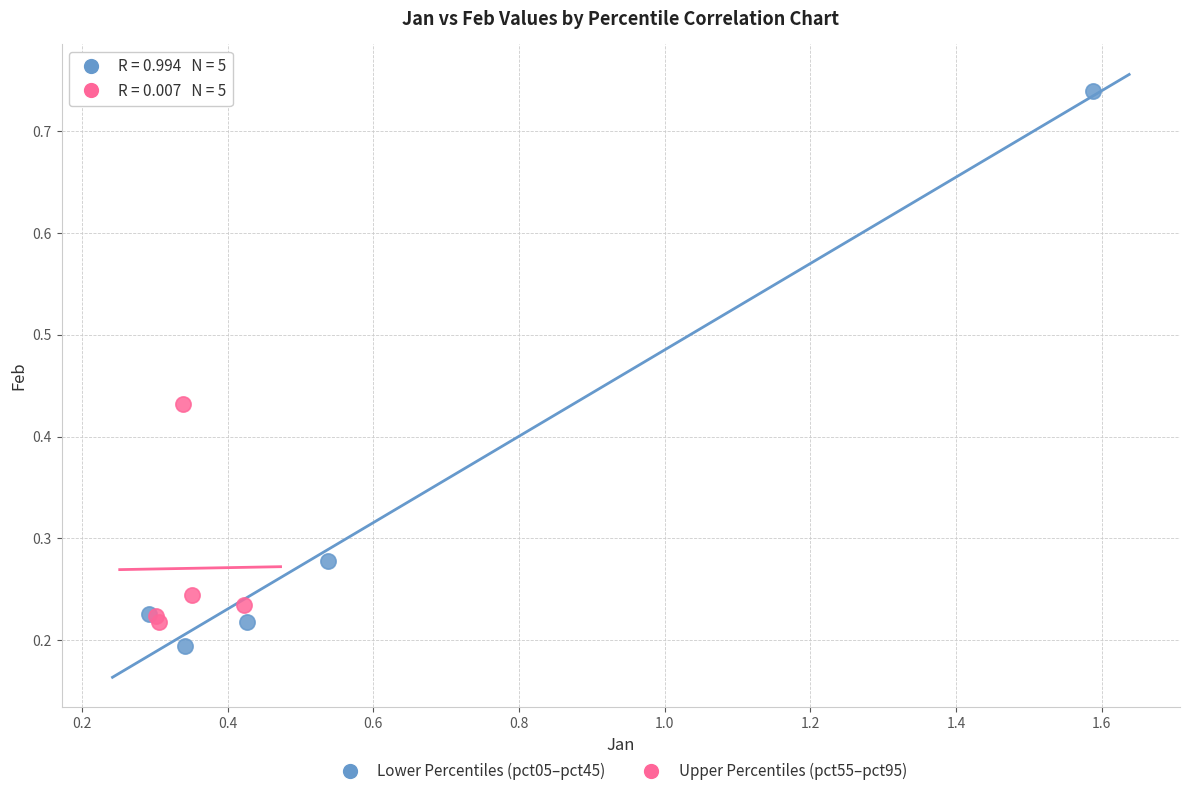

Which series has the largest Y range (max minus min)?

Lower Percentiles (pct05–pct45)